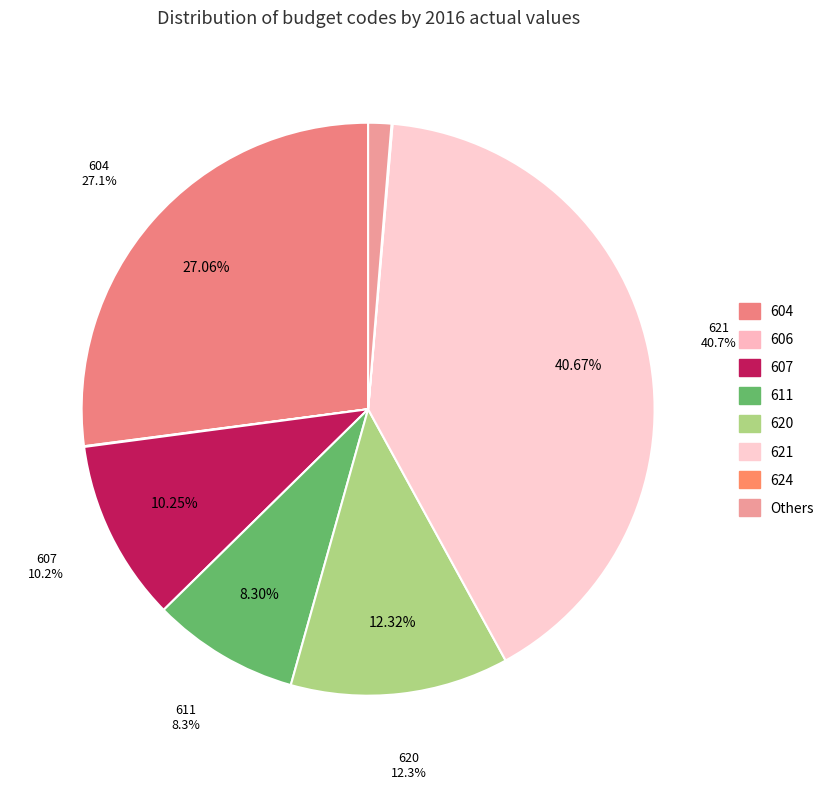

True or false: 606 accounts for 0% of the total.

True